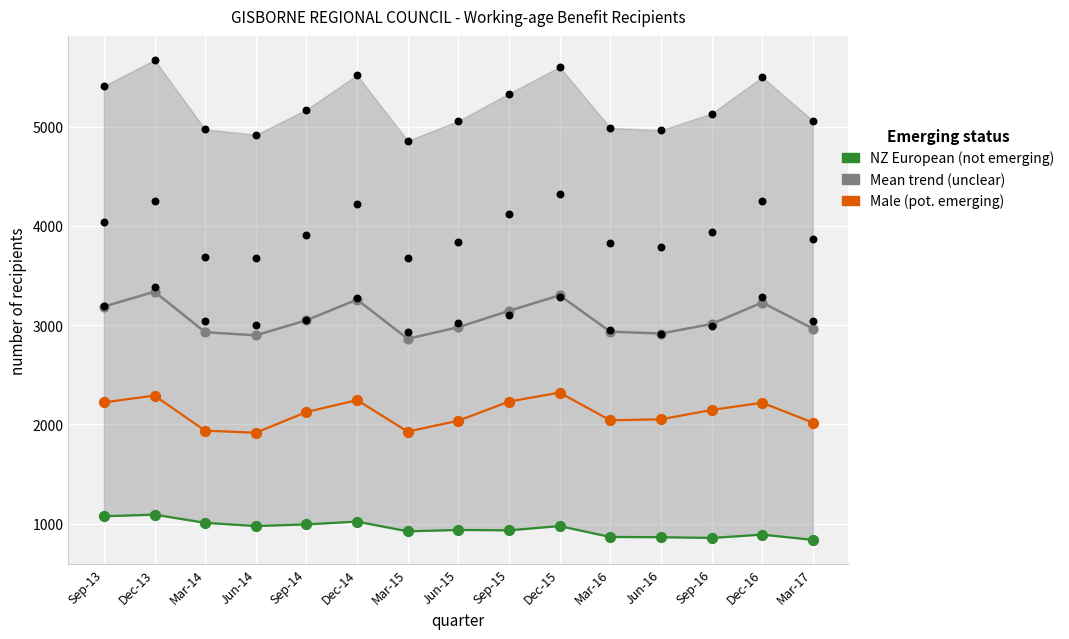

What is the total value across all series at Dec-15?

19804.8